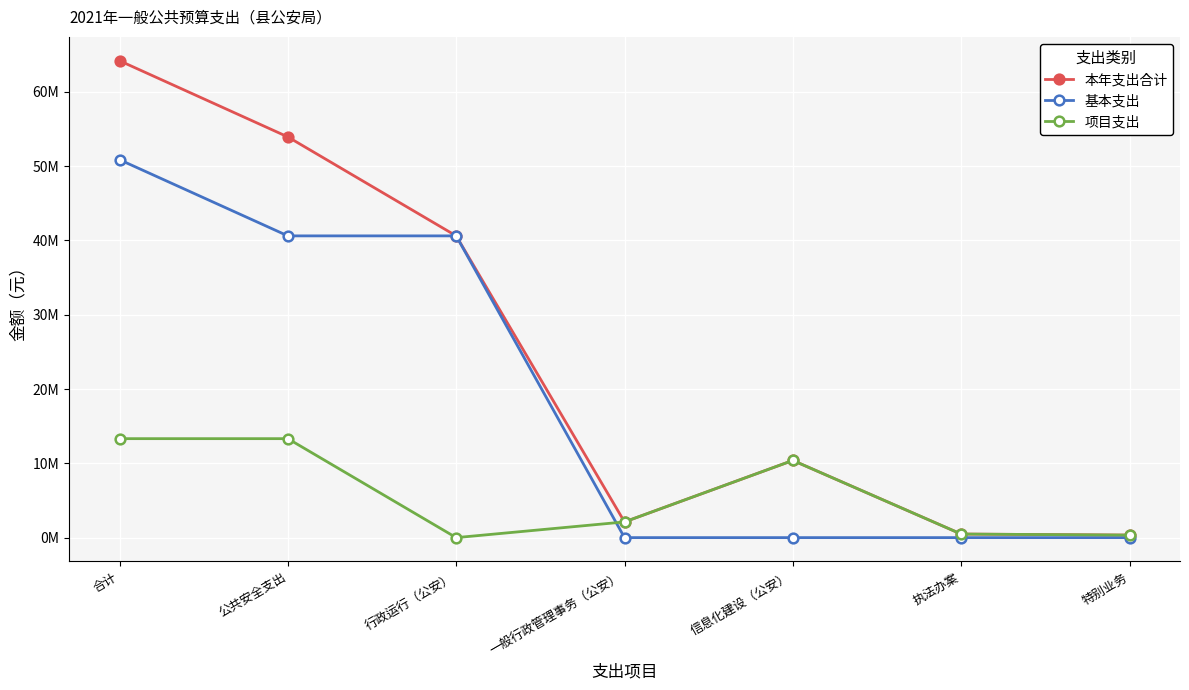

At which category does 本年支出合计 reach its first local peak?

信息化建设（公安）